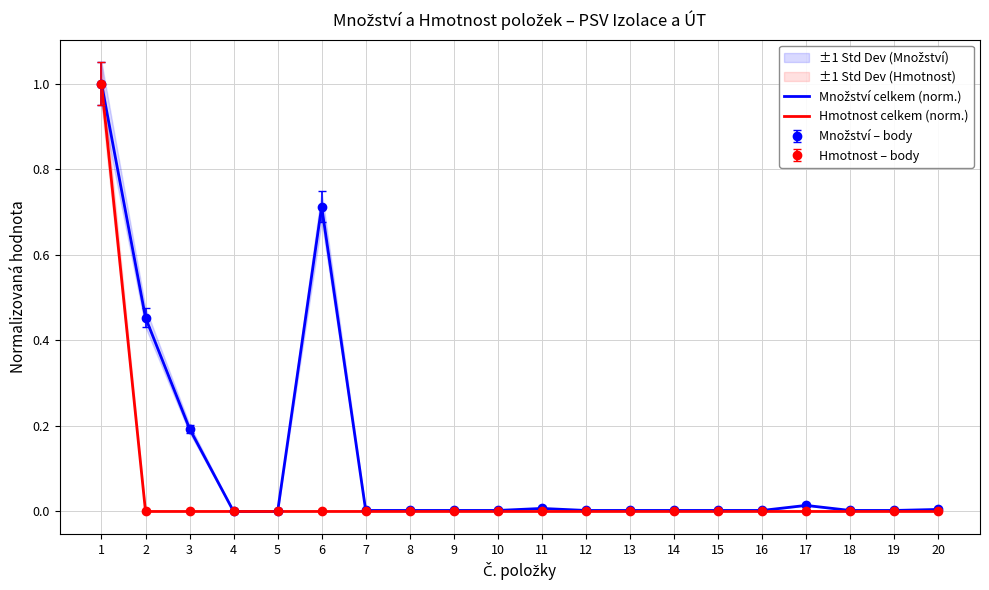

How many lines are shown in the chart?

2